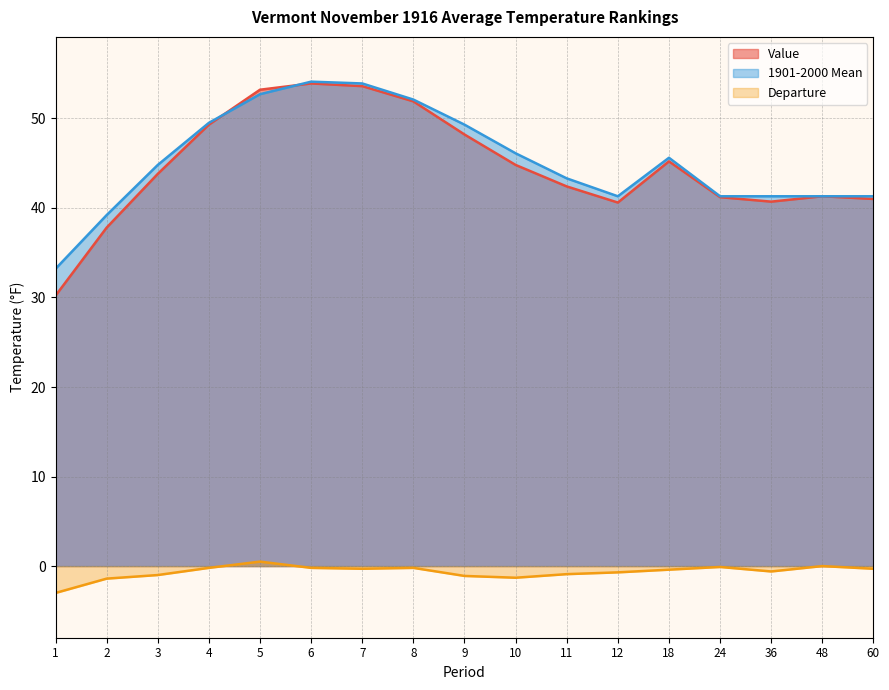

Count the number of data series in this chart.

3